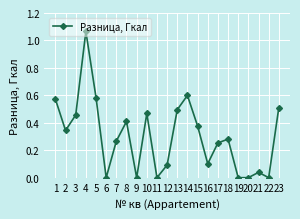

Where is the first local maximum?

4